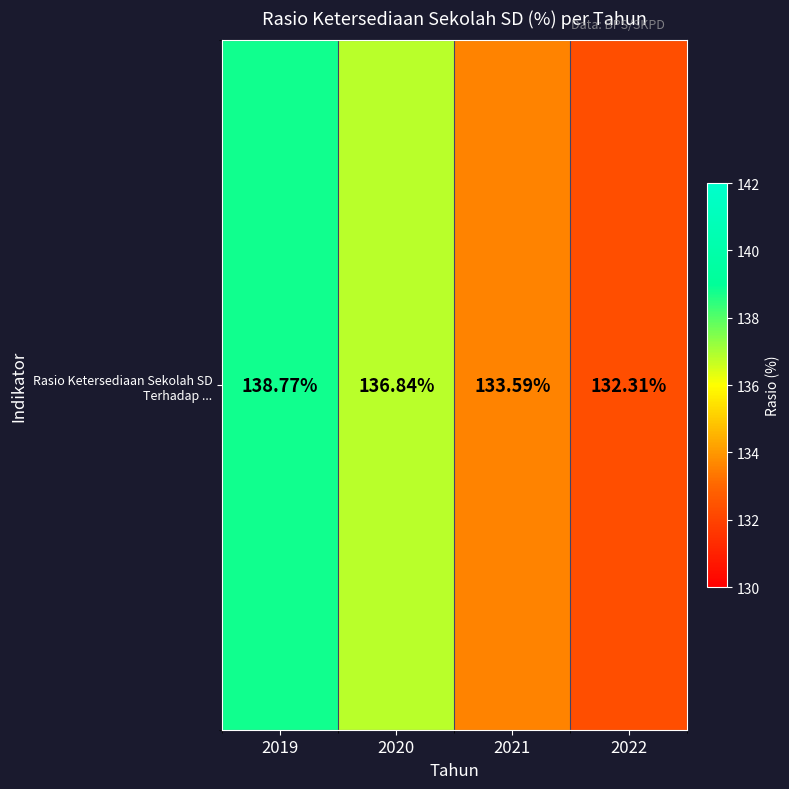

How many distinct data groups are displayed?

1